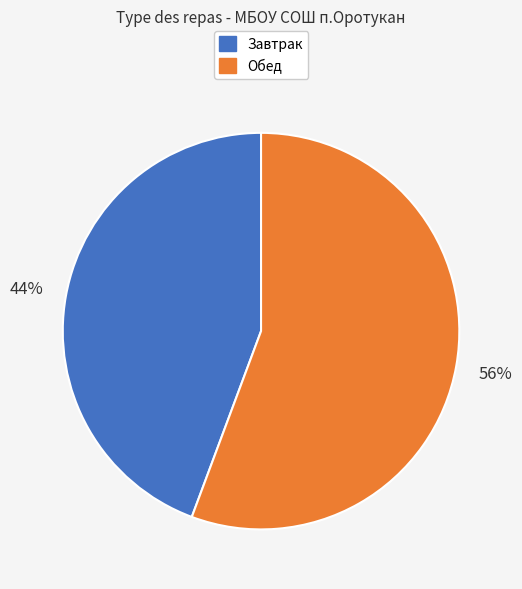

Count the number of slices in the pie.

2